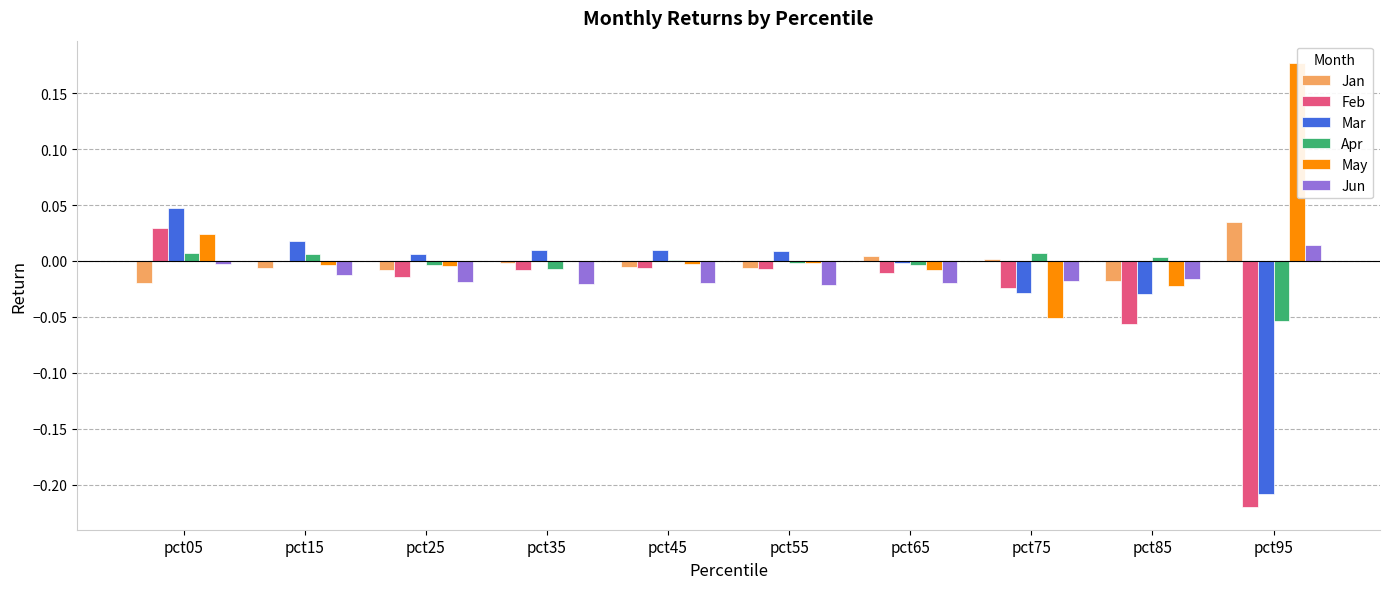

At which label does May reach its peak?

pct95